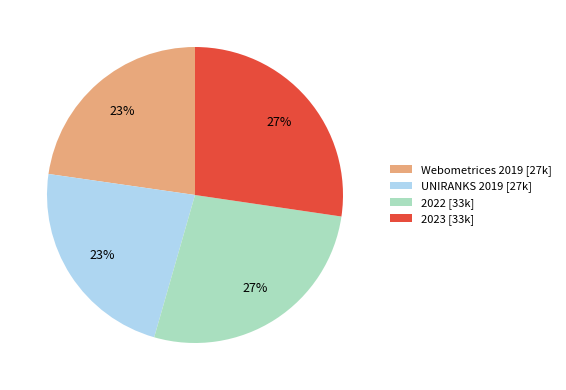

To the nearest percent, what percentage of the pie is 2023?

27%